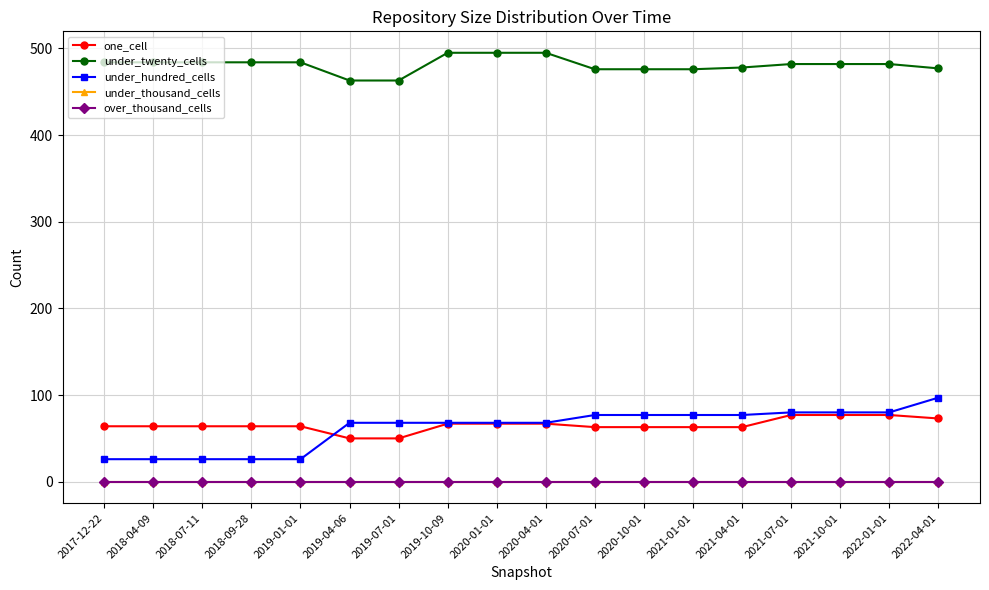

At which label is under_twenty_cells closest to 479?

2021-04-01